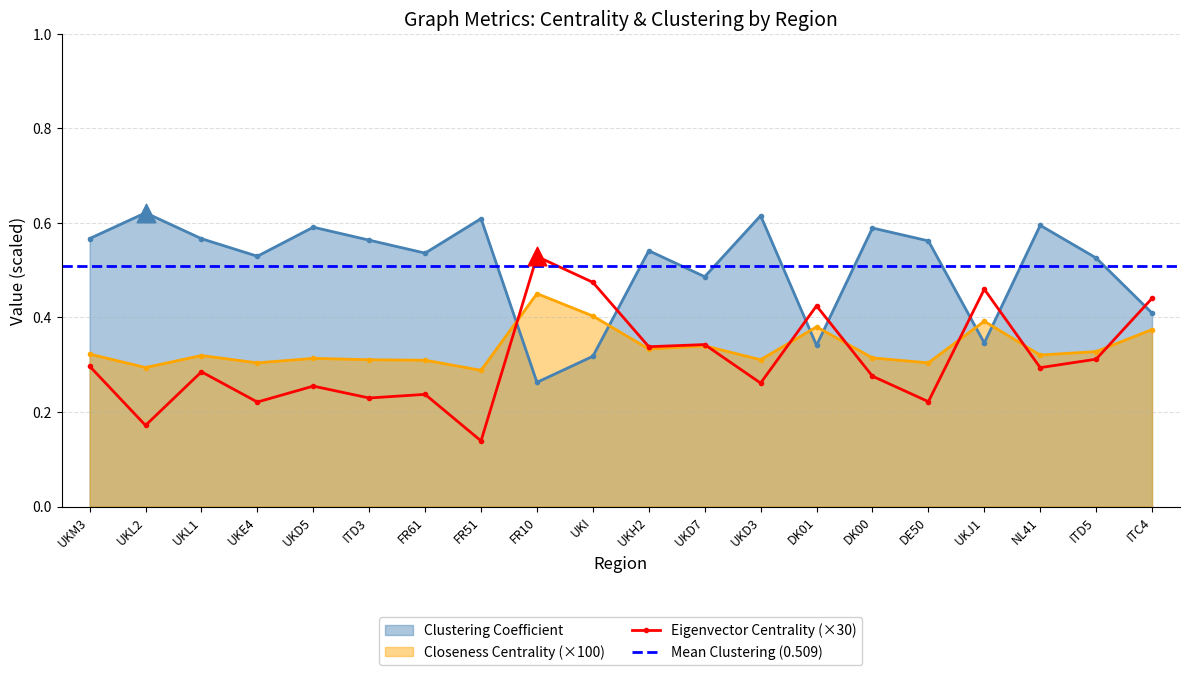

At which category does Clustering Coefficient reach its first local peak?

UKL2